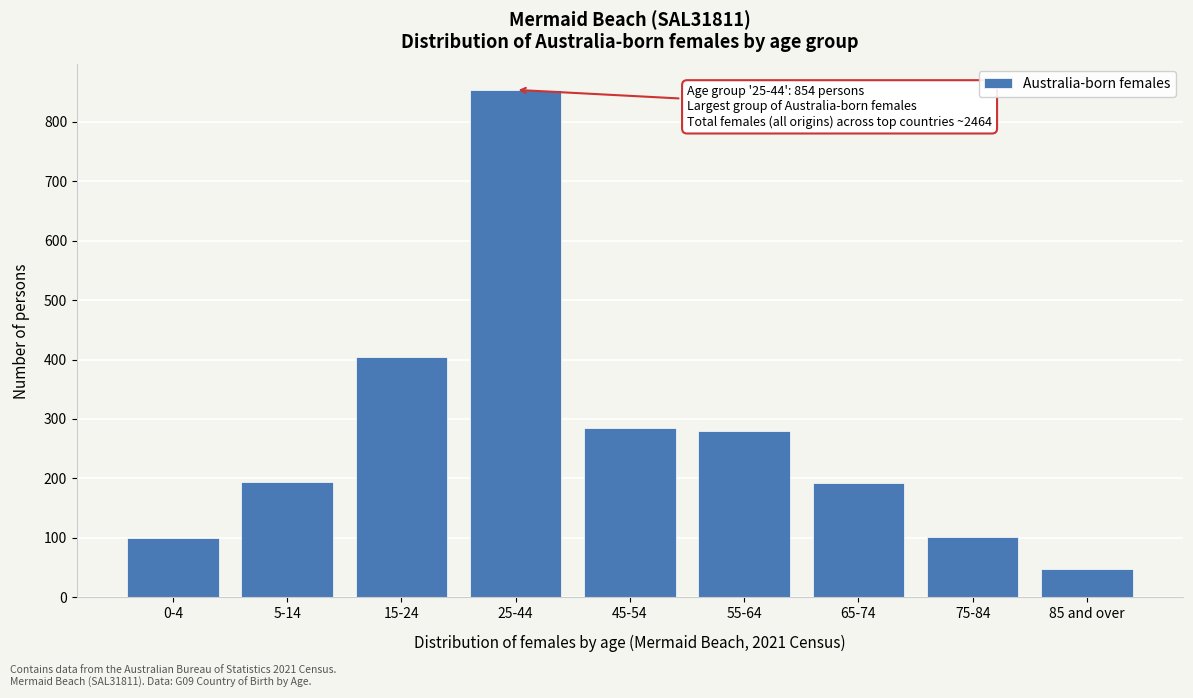

What is the sum of the values at 5-14 and 0-4?

294